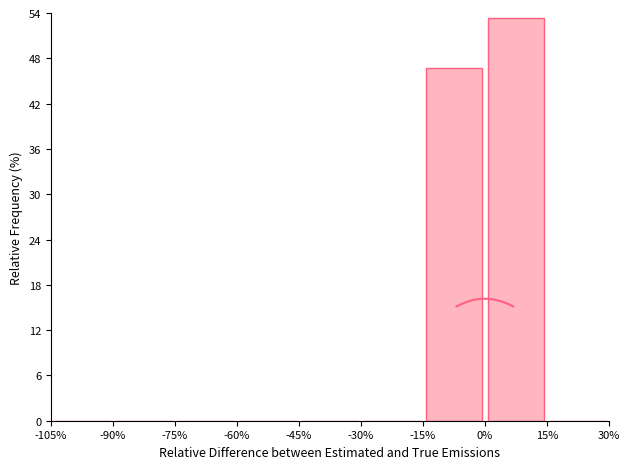

Over which range of the x-axis is the bar tallest?

0% to 15%